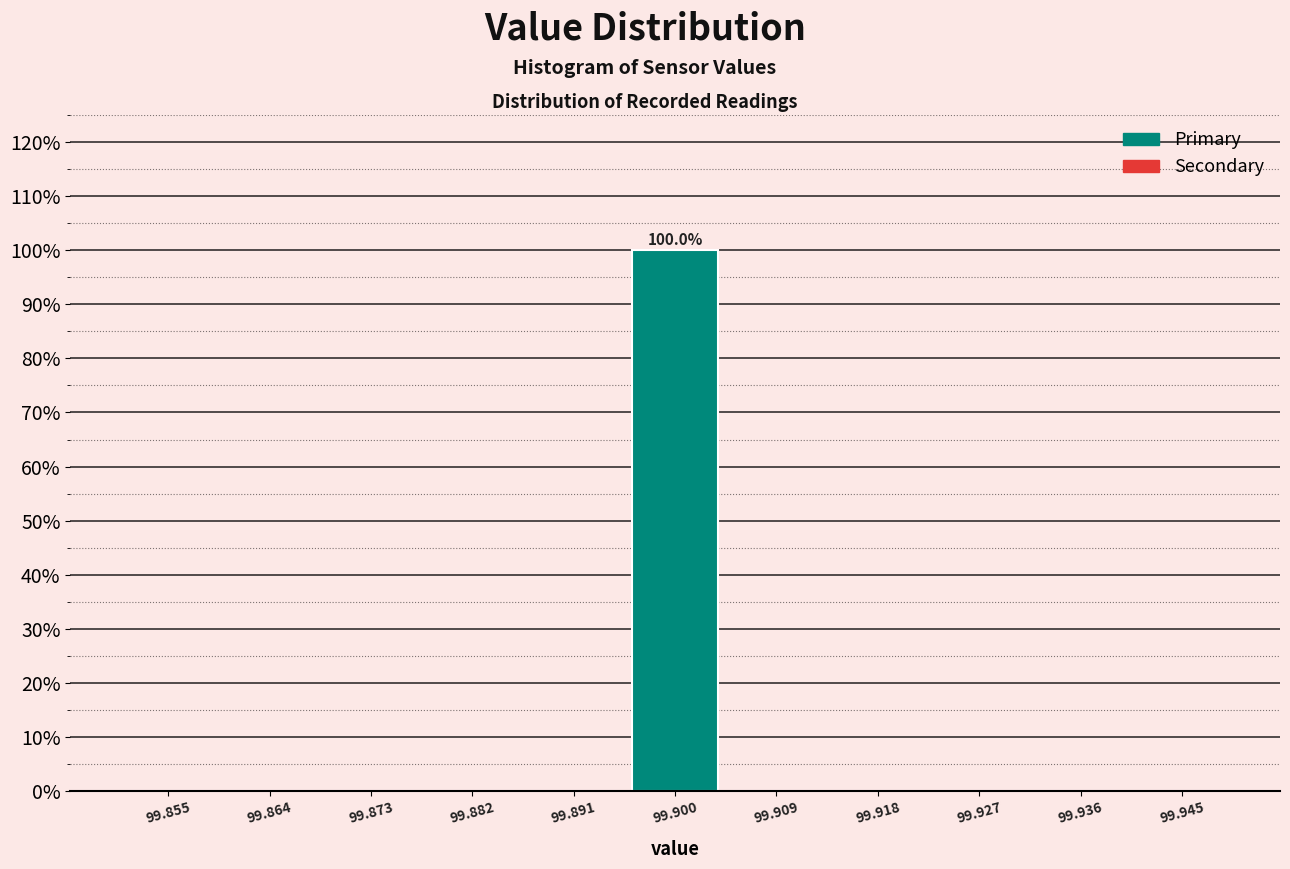

Which range on the x-axis has the tallest bar?

99.895 to 99.905